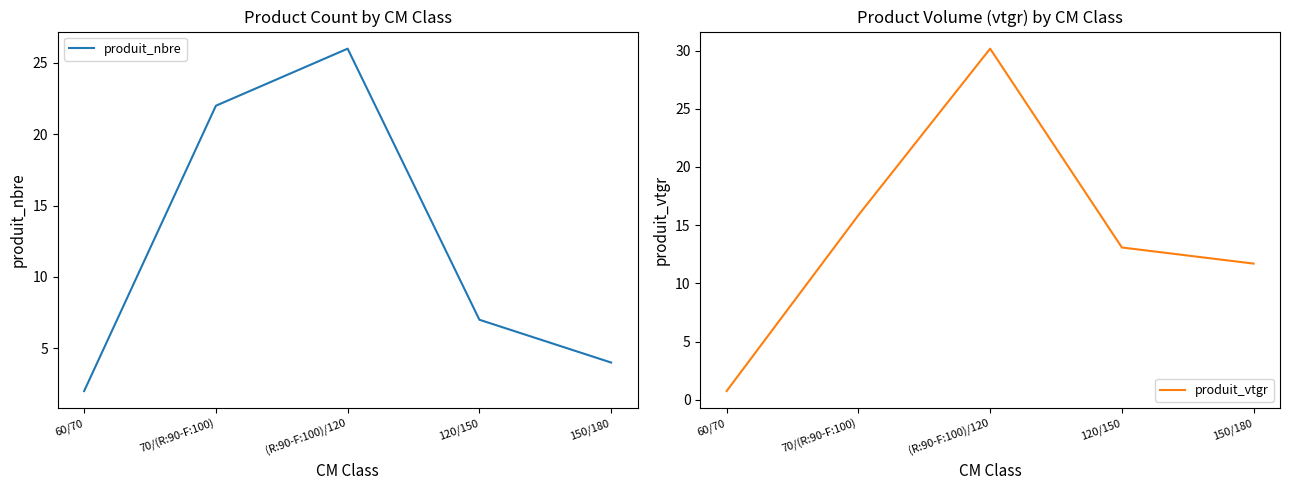

What are all the series names shown in the legend?

produit_nbre, produit_vtgr